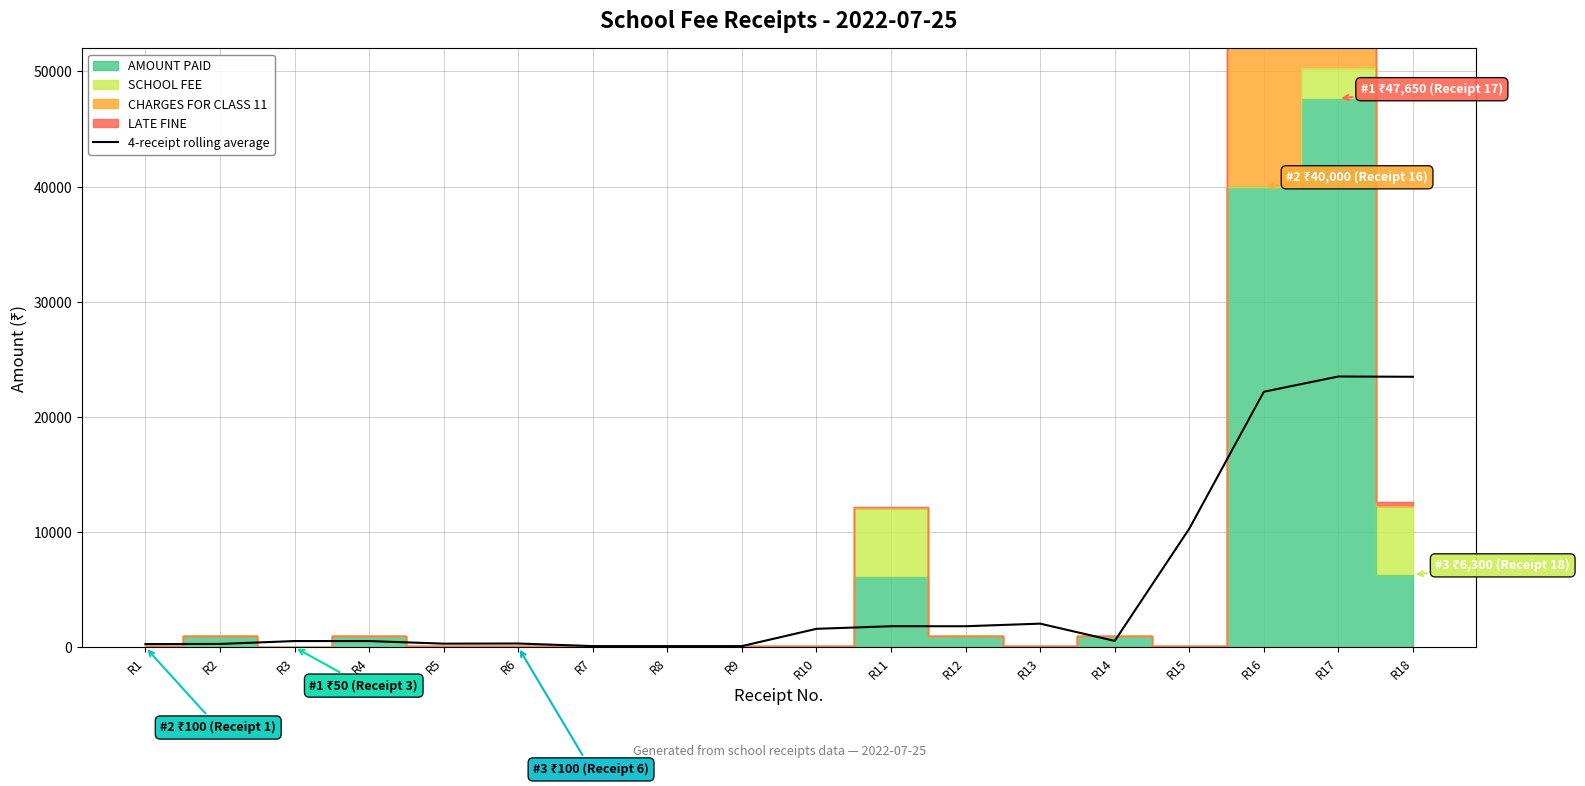

What is the maximum value for 4-receipt rolling average?

23512.5